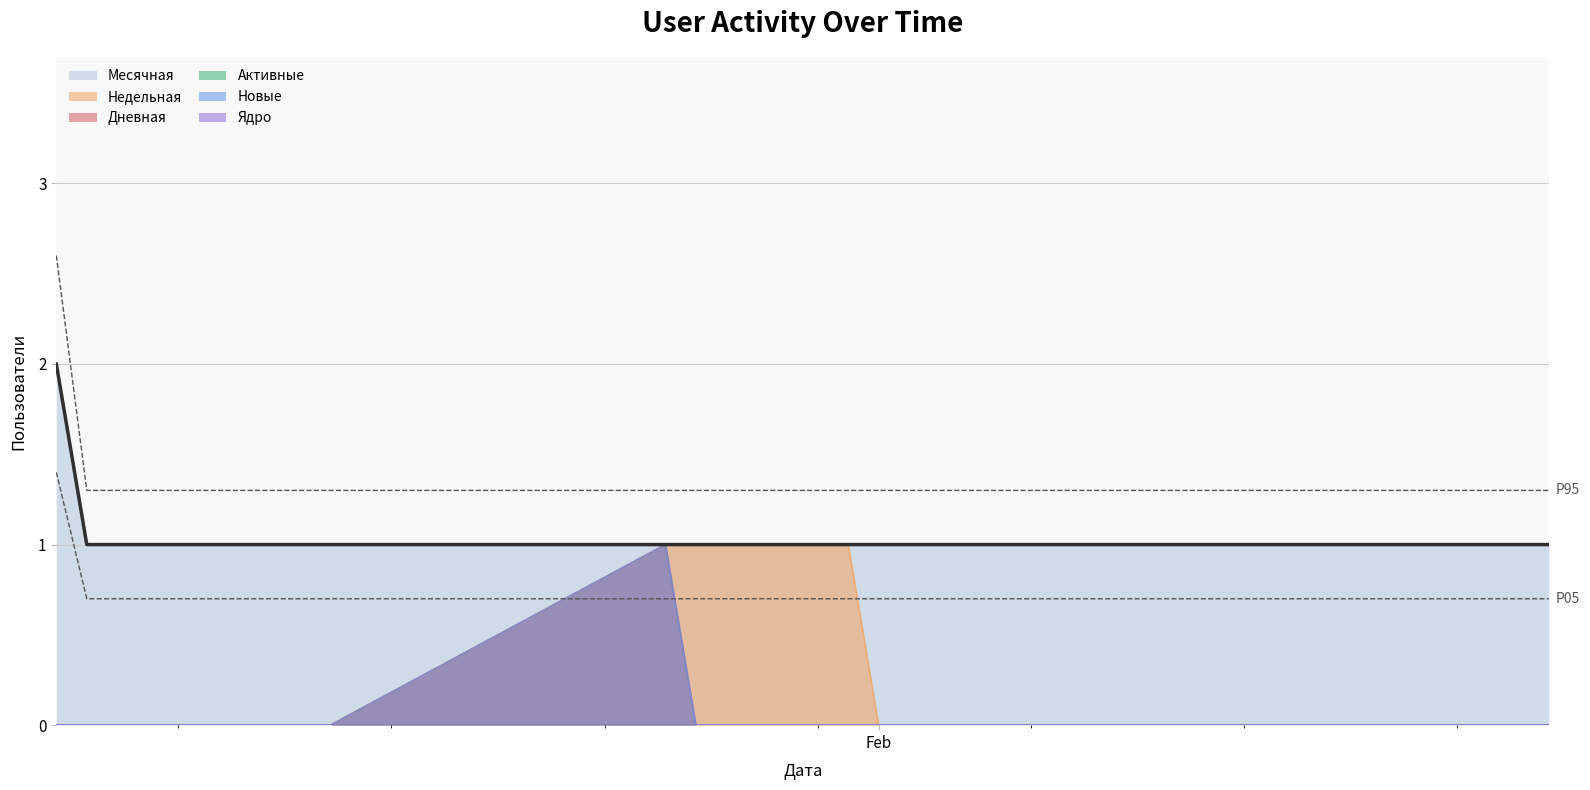

Between 2024-02-21 and 2024-02-02, which series saw the biggest shift?

Месячная